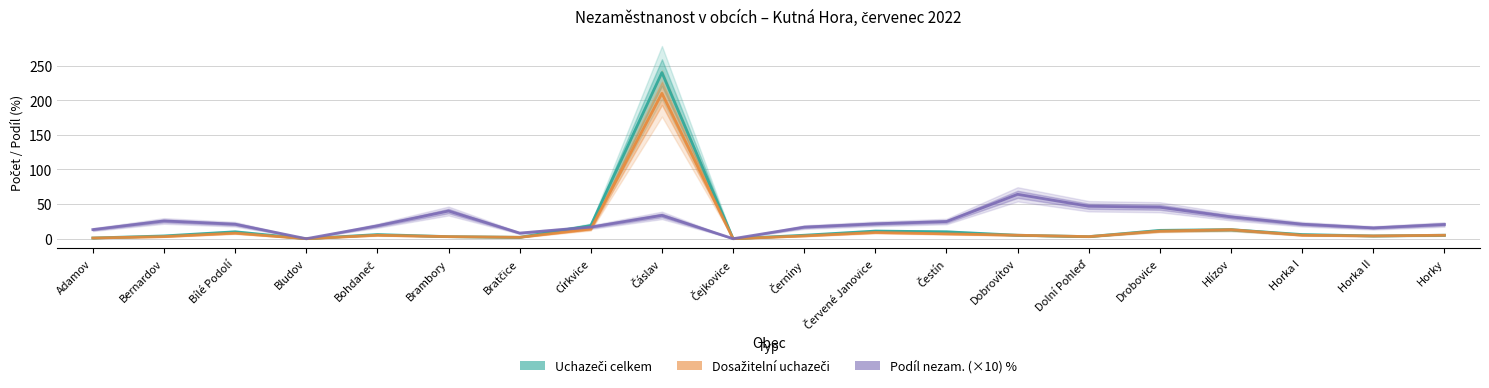

True or false: Podíl nezam. (×10) % has a value of 16.7 at Černíny.

True